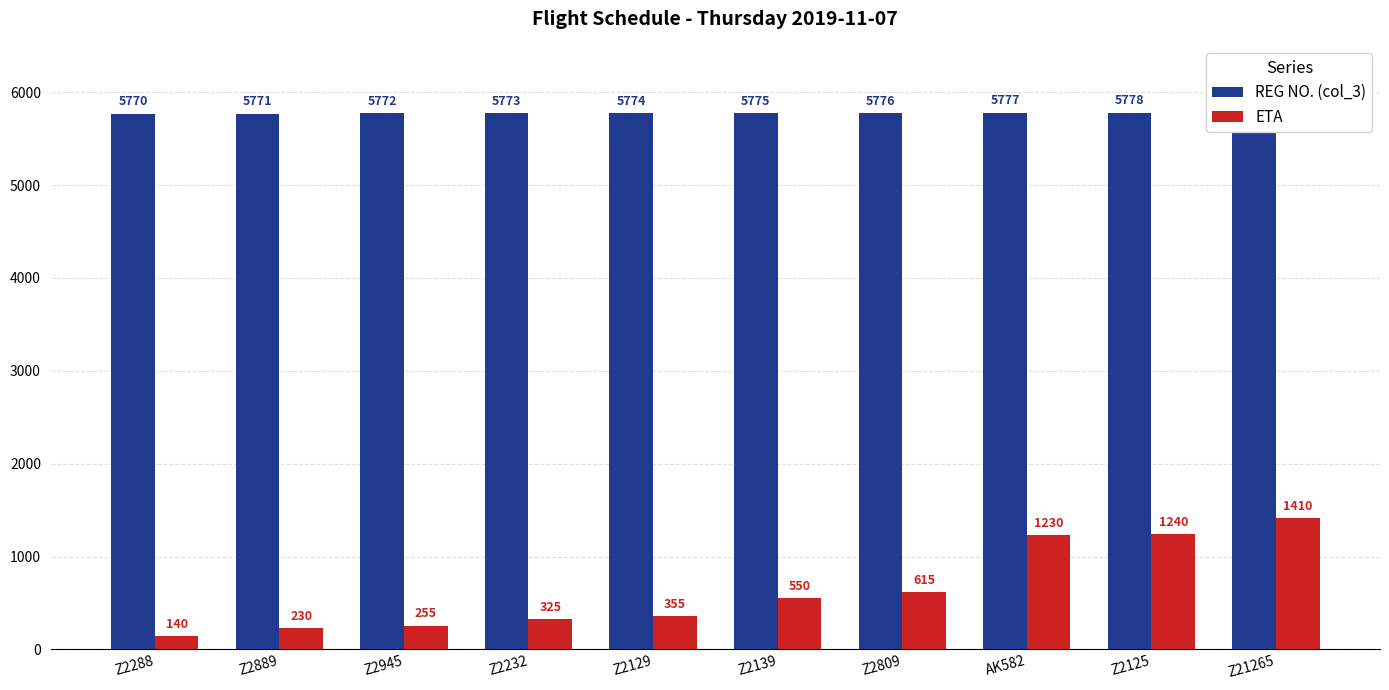

Which category has the lowest value in the REG NO. (col_3) series?

Z2288